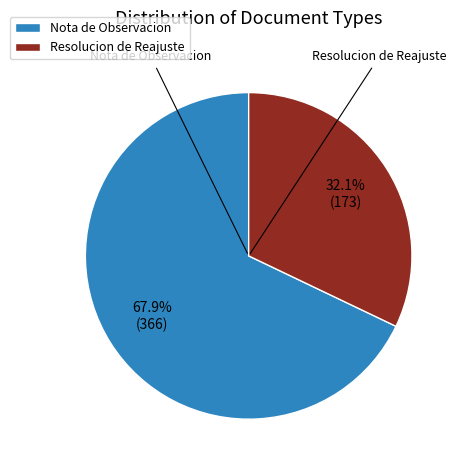

What portion of the pie excludes Resolucion de Reajuste?

67.9%